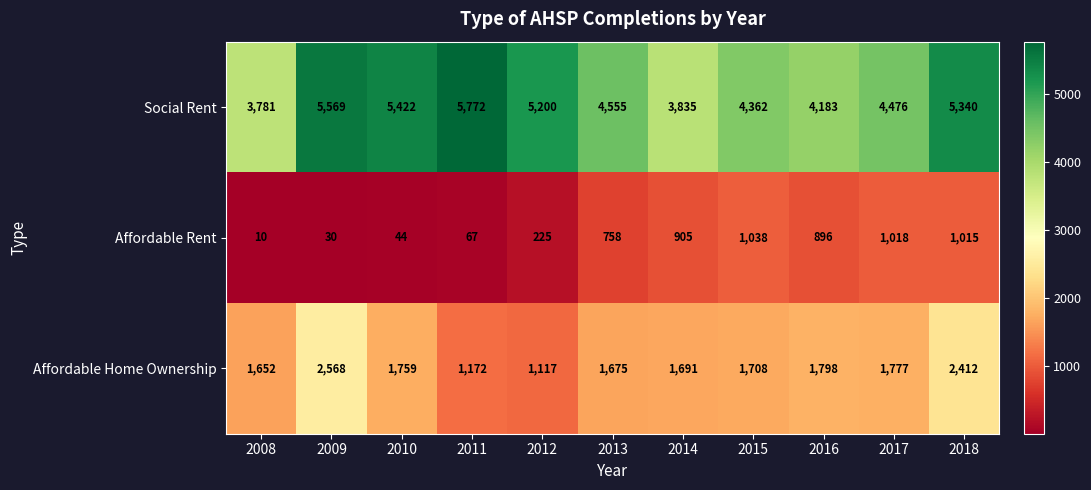

Which series has the widest spread of values?

Social Rent